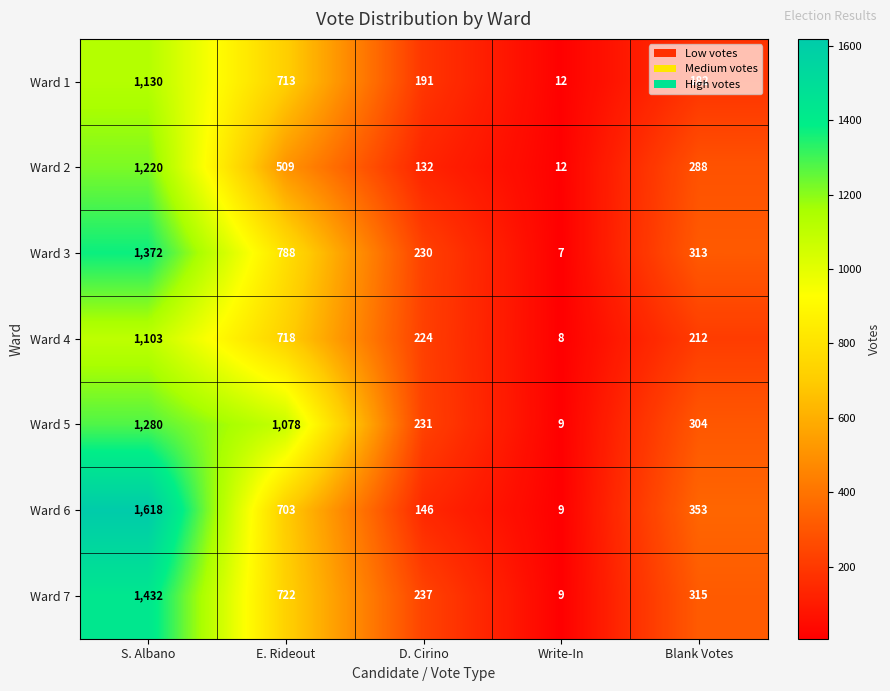

True or false: Ward 1 has a value of 182 at Blank Votes.

True